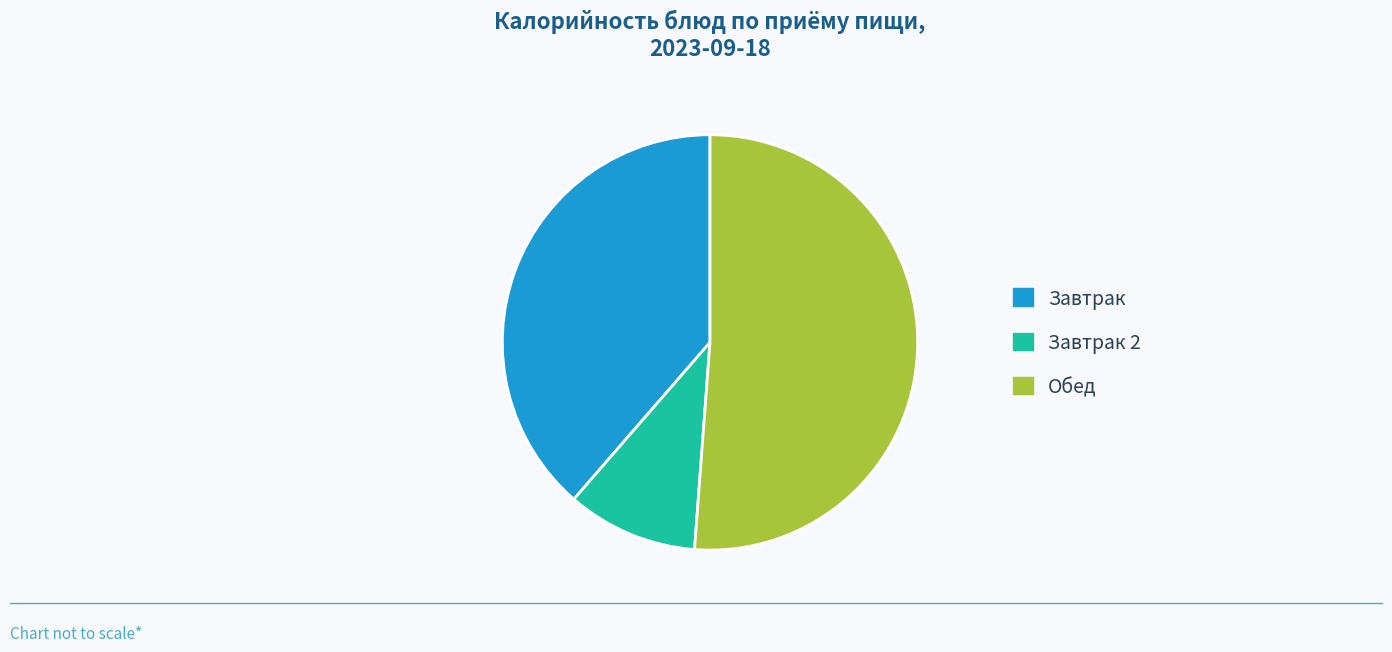

Does any single category account for the majority?

Yes